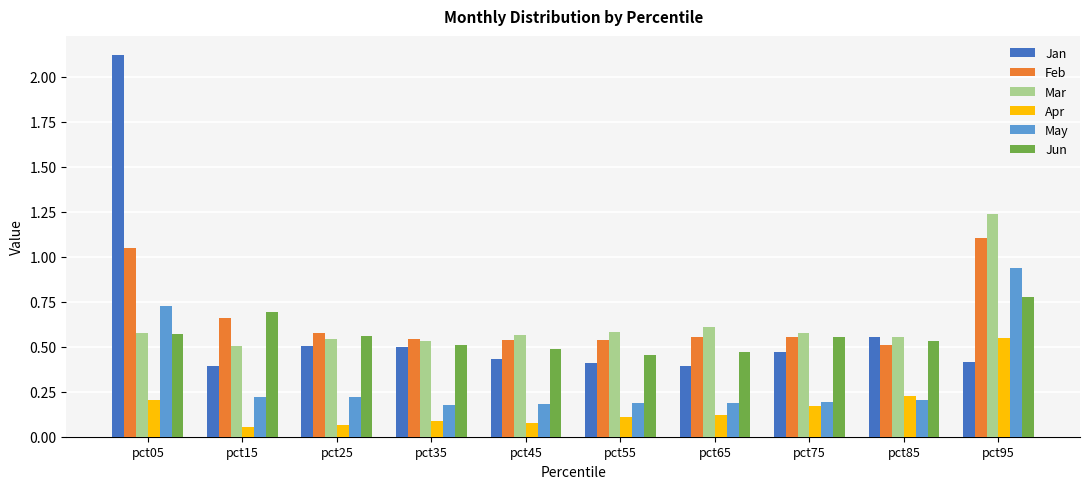

Count the number of data series in this chart.

6